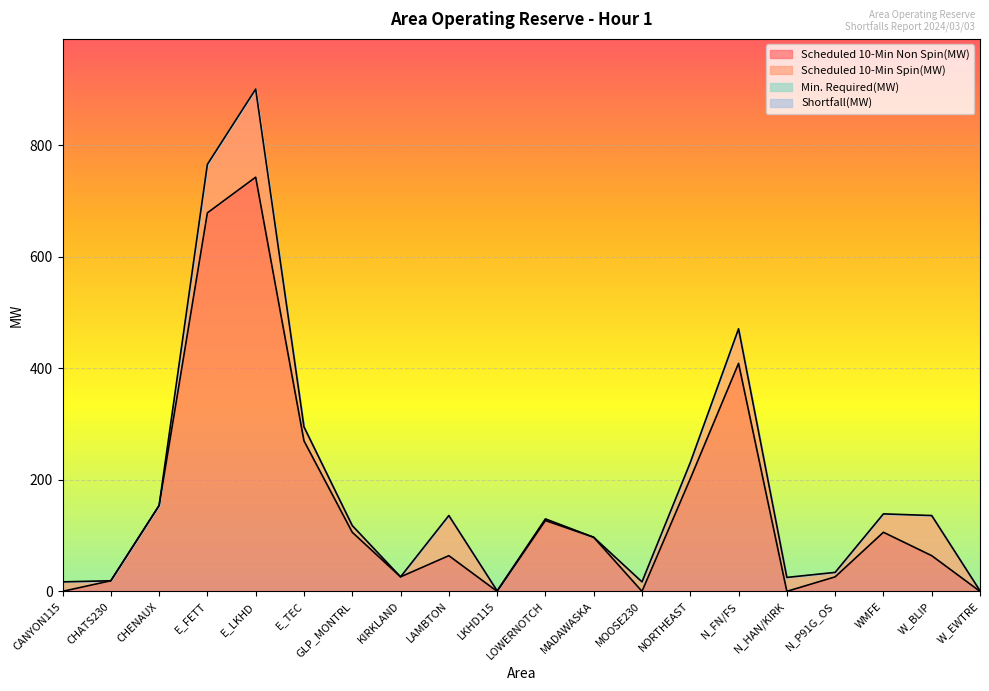

Which series has the largest total across all categories?

Scheduled 10-Min Non Spin(MW)